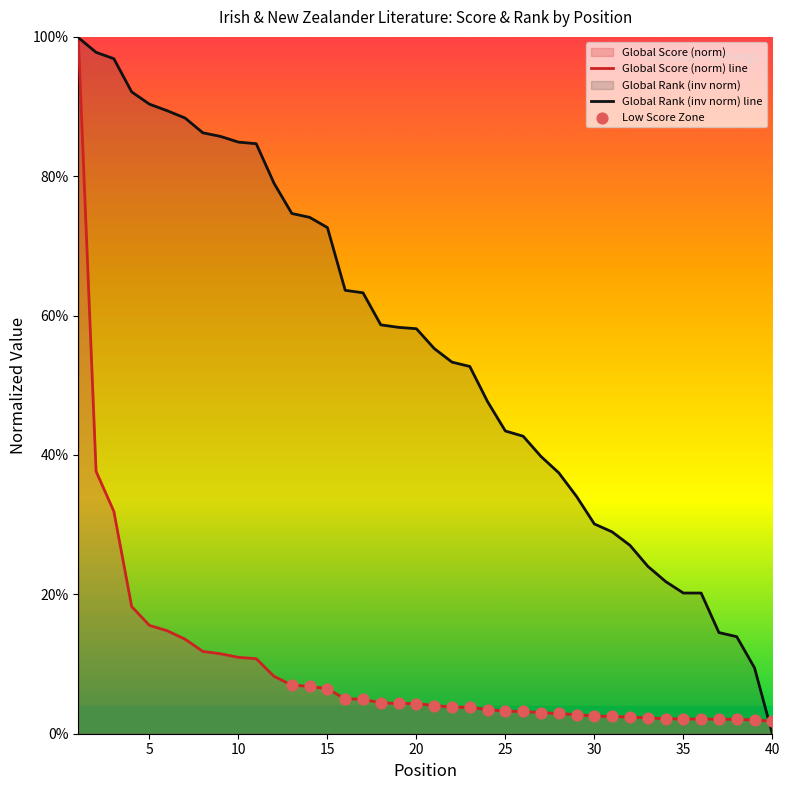

At which category is the sum across all series the highest?

1